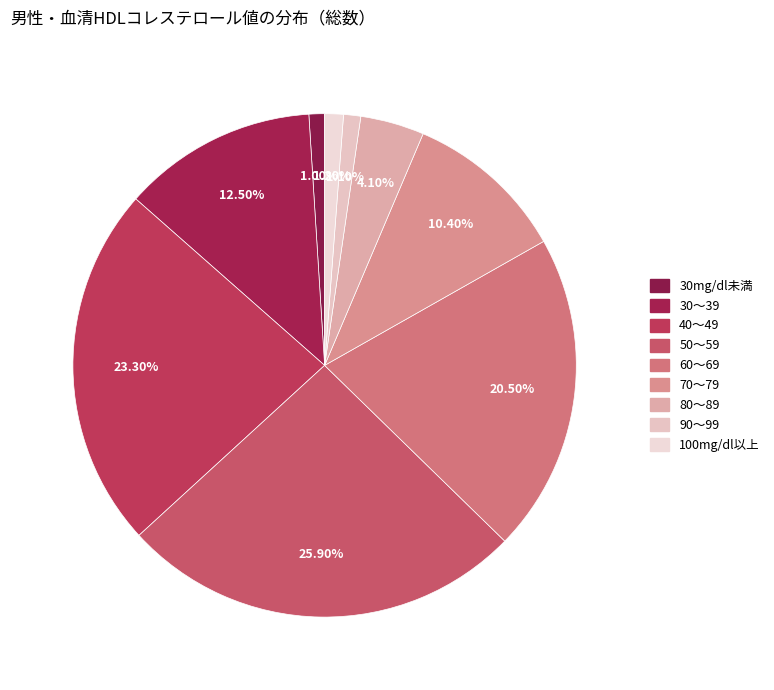

How many slices are in this pie chart?

9